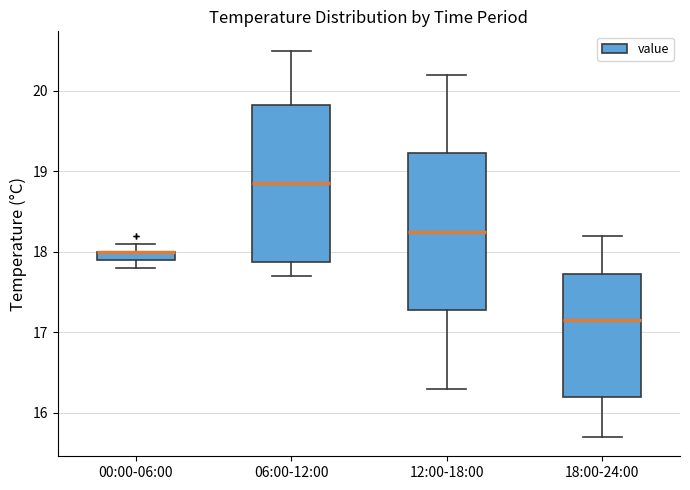

Where does the upper whisker of the box for 18:00-24:00 end on the y-axis? The values are not printed on the chart, so give them approximately, as read against the axis.

18.2